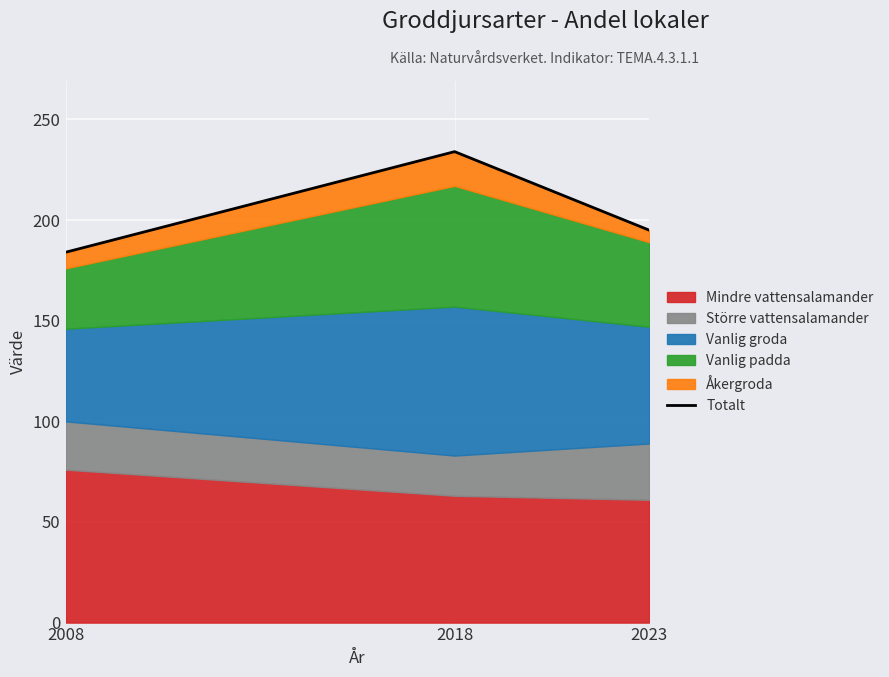

What is the sum of all values?

613